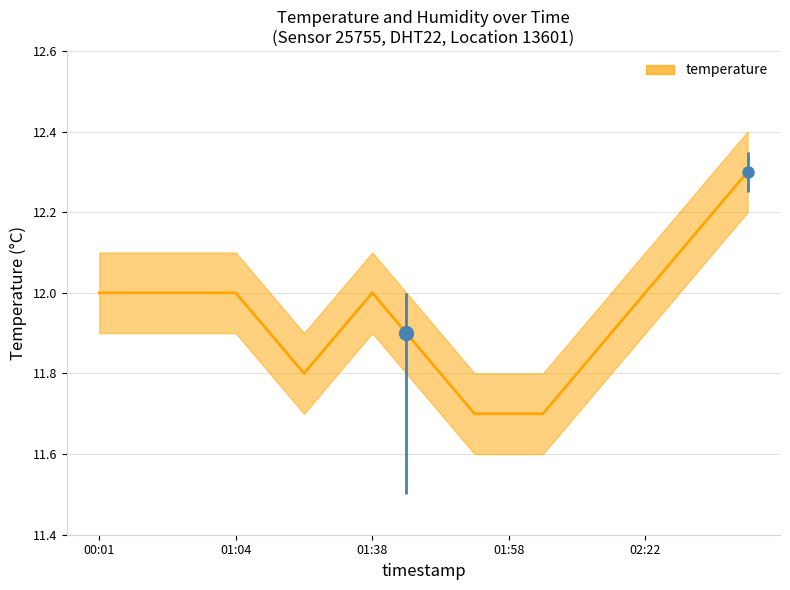

The chart shows a value of 4.6 at 01:04. True or false?

False